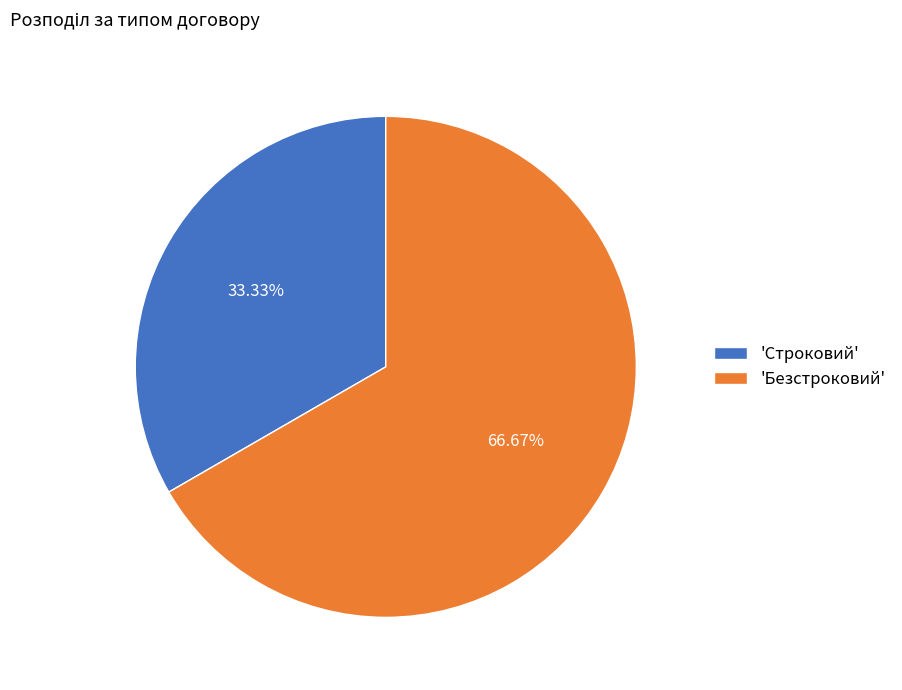

How many segments does this pie chart have?

2